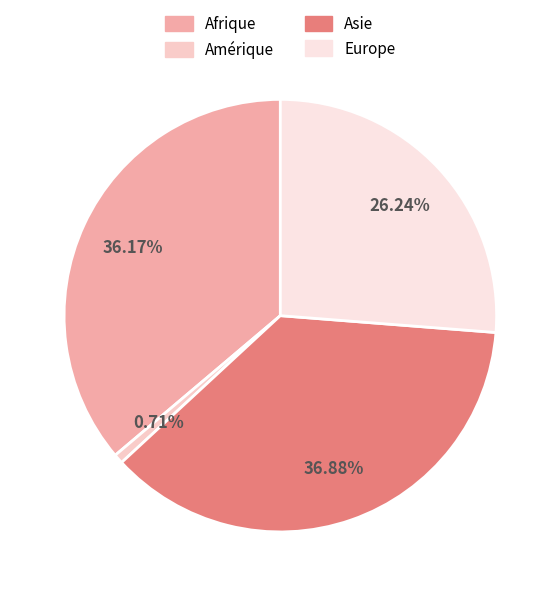

Is there a majority slice in this chart?

No